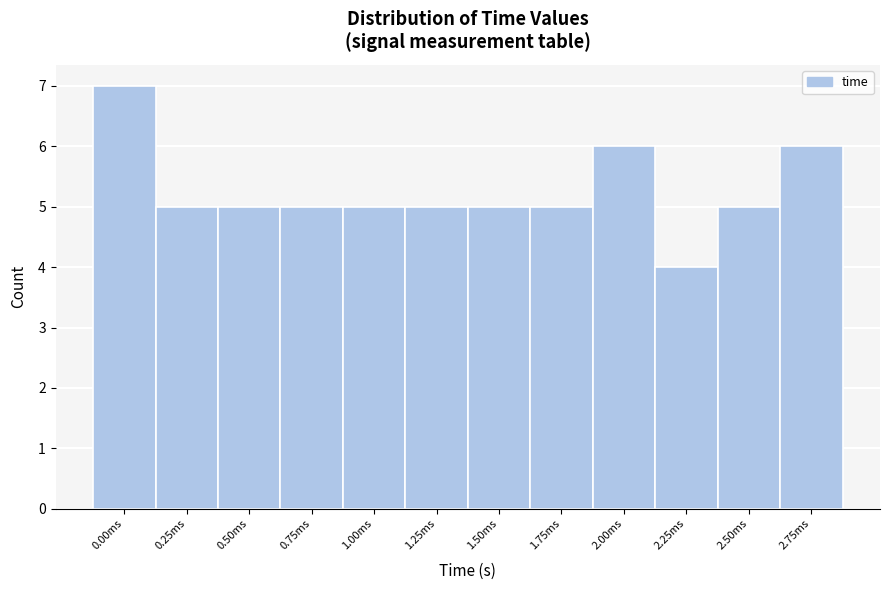

Reading left to right, extract all data points from this chart.

0.00ms=7	0.25ms=5	0.50ms=5	0.75ms=5	1.00ms=5	1.25ms=5	1.50ms=5	1.75ms=5	2.00ms=6	2.25ms=4	2.50ms=5	2.75ms=6